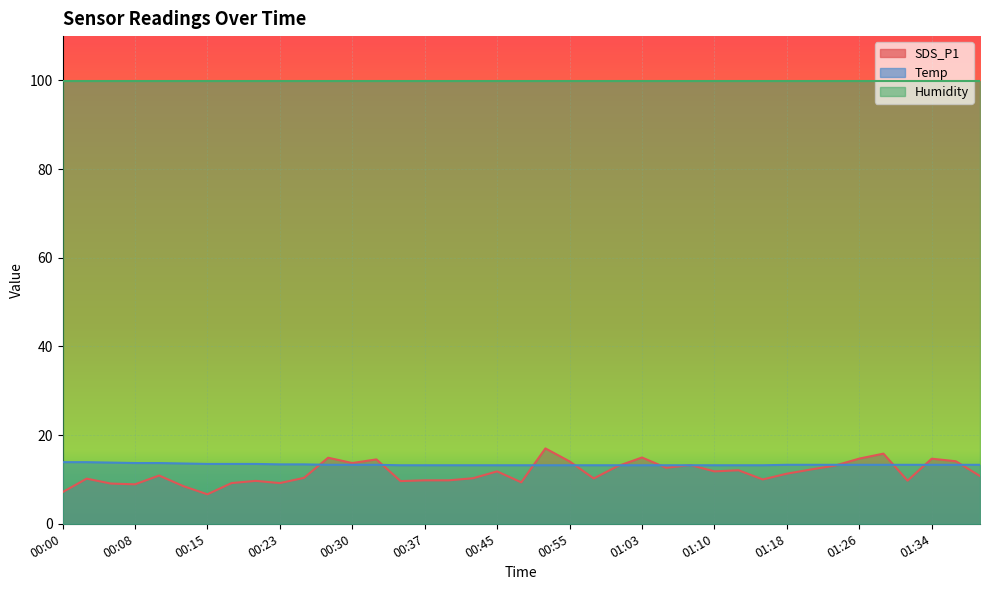

Is it true that Temp equals 5.8 at 00:08?

False